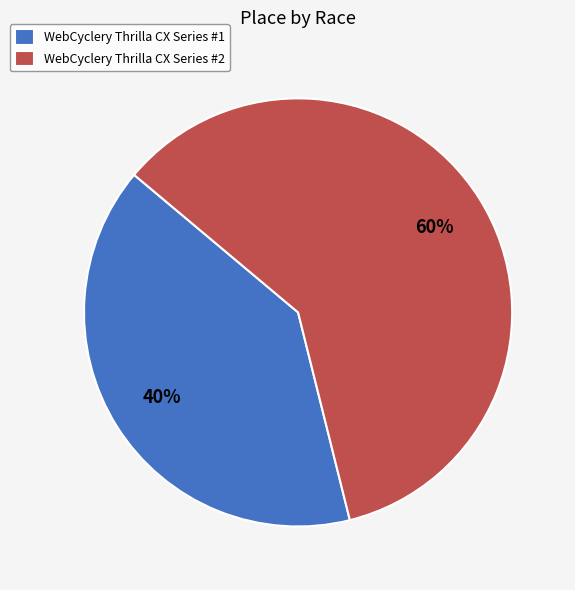

What percentage is the WebCyclery Thrilla CX Series #2 slice, to the nearest percent?

60%